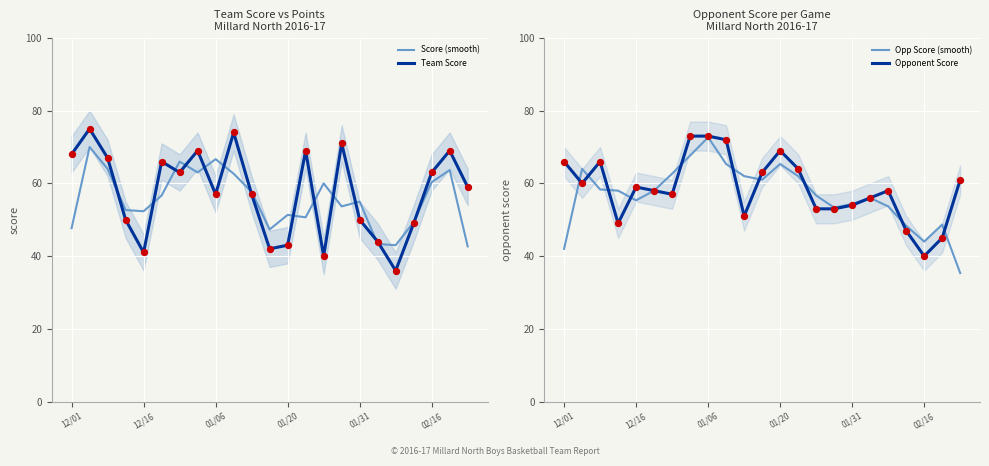

Which series has the widest spread of Y values?

Team Score